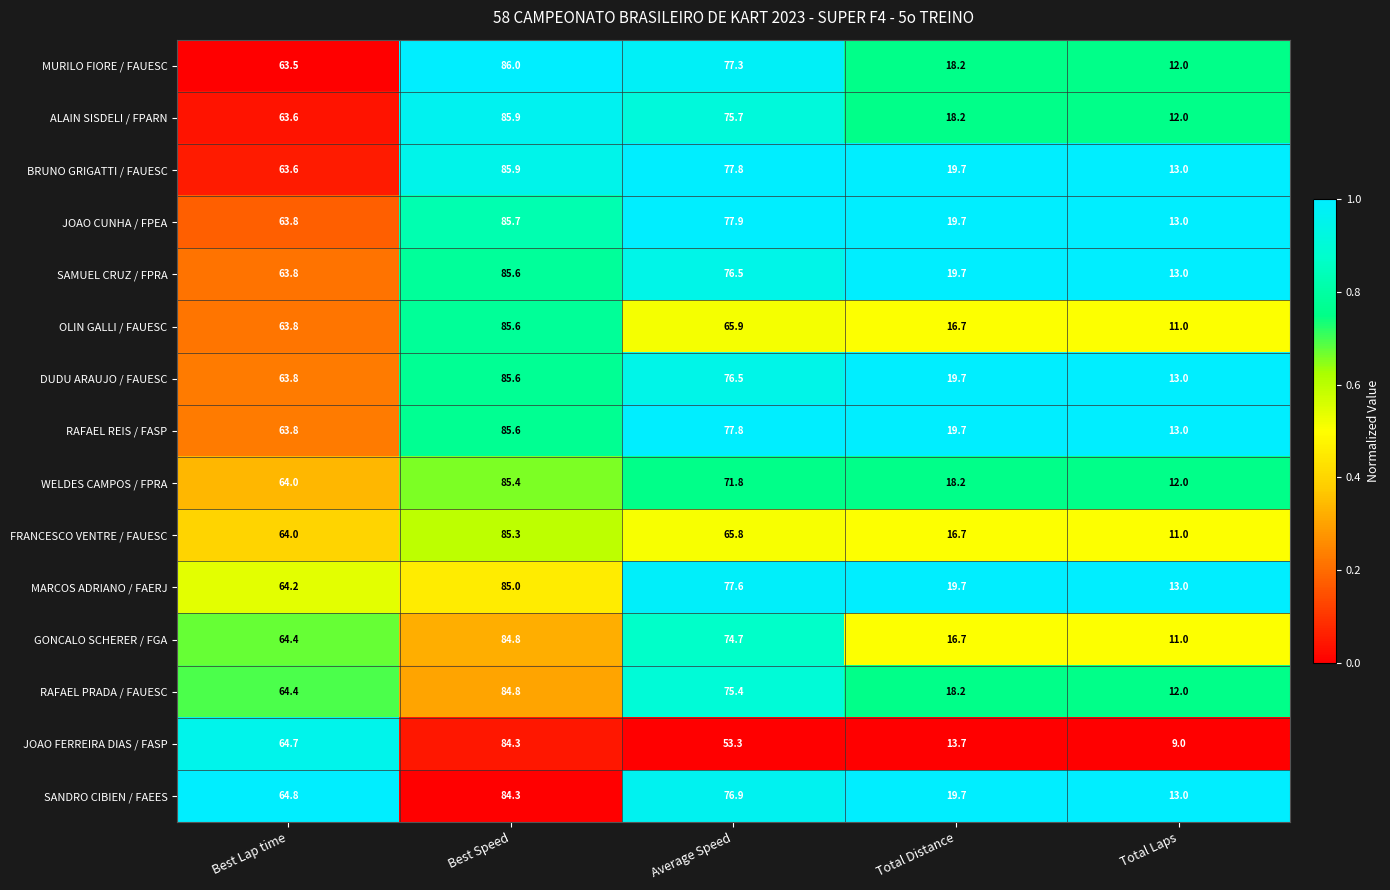

What is the difference between the maximum and minimum values in the MARCOS ADRIANO / FAERJ series?

72.0